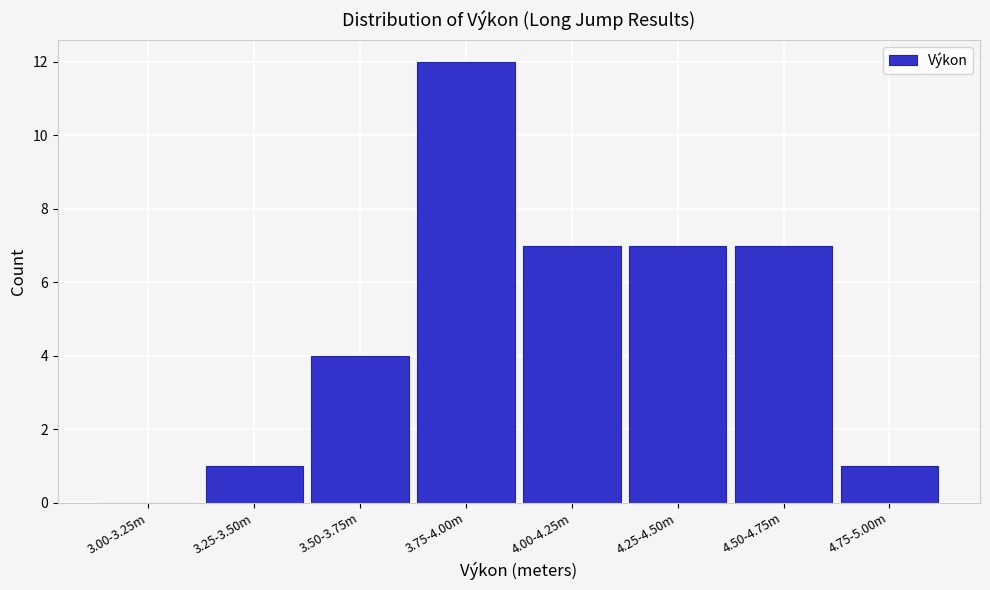

Reading right to left, transcribe all the data shown in this chart.

4.75-5.00m=1	4.50-4.75m=7	4.25-4.50m=7	4.00-4.25m=7	3.75-4.00m=12	3.50-3.75m=4	3.25-3.50m=1	3.00-3.25m=0